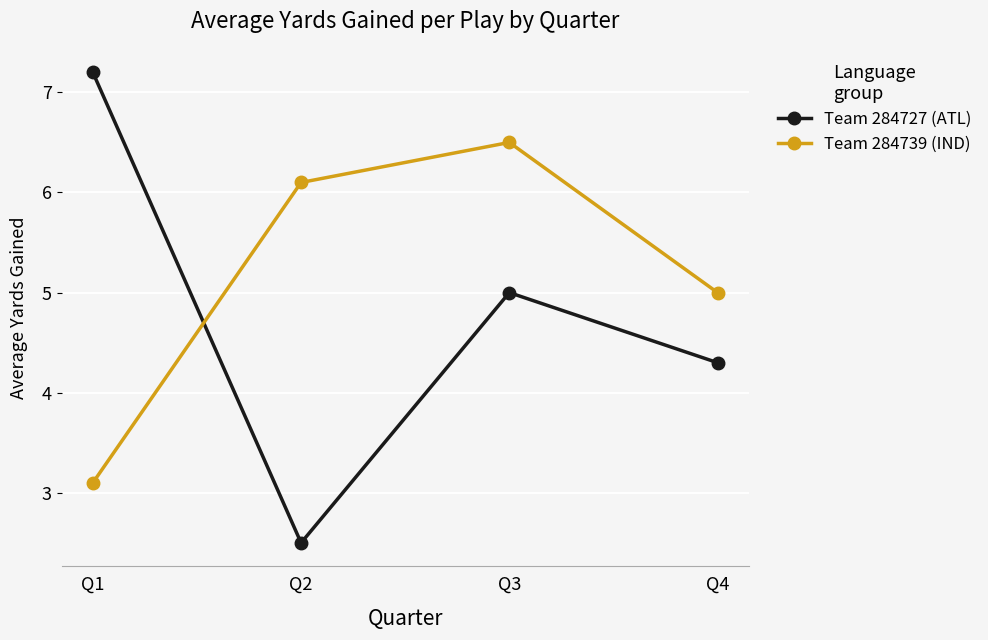

True or false: Team 284727 (ATL) has more than 1 points higher than both neighbors.

False